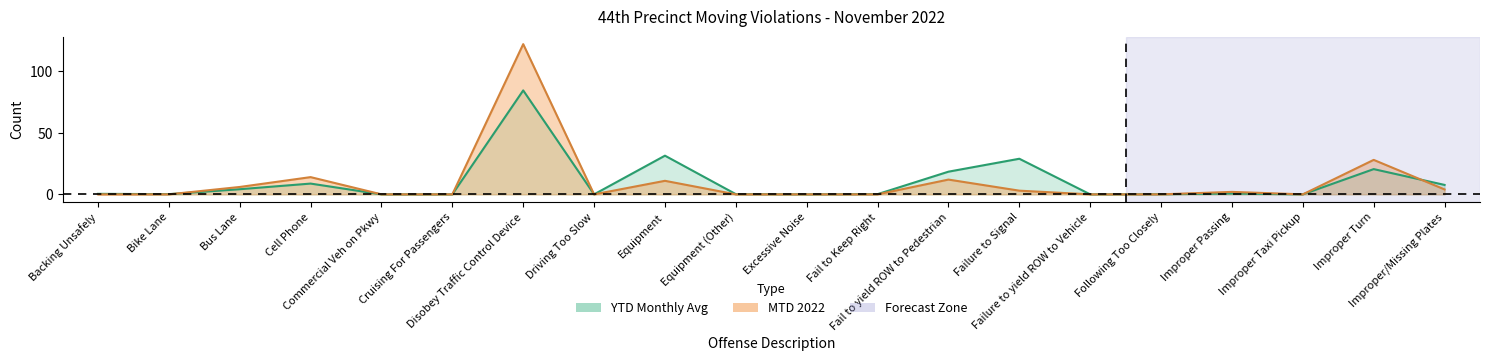

Does the chart have visible grid lines?

No